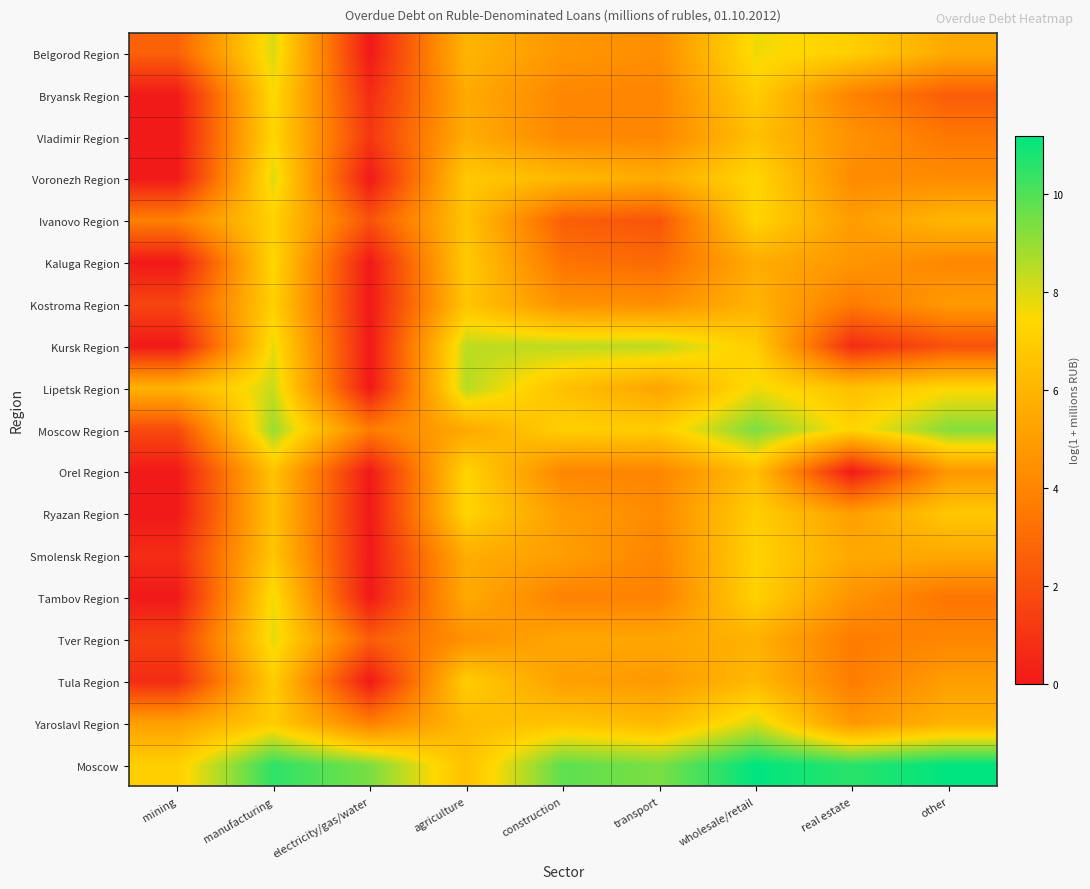

At which category is the sum across all series the highest?

manufacturing